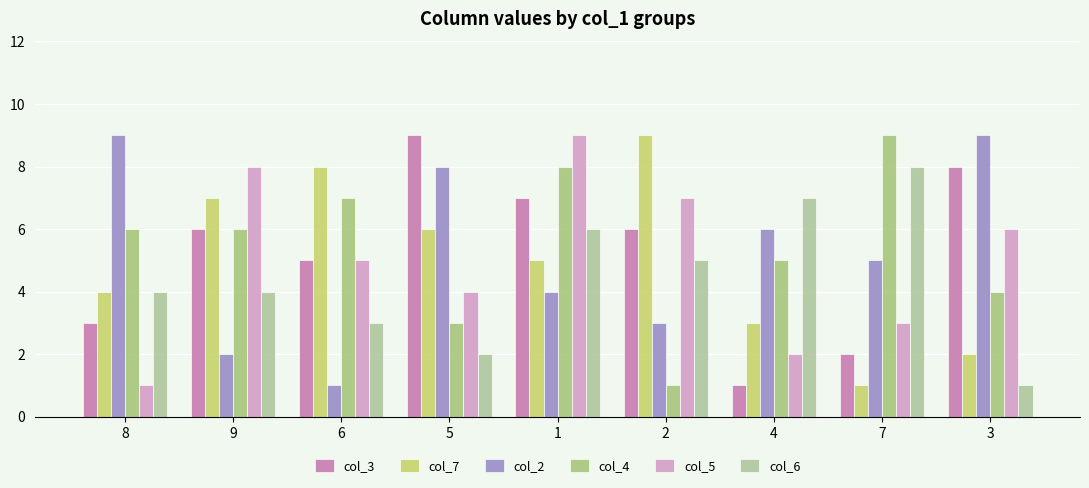

At which category does the chart reach its minimum across all series?

4